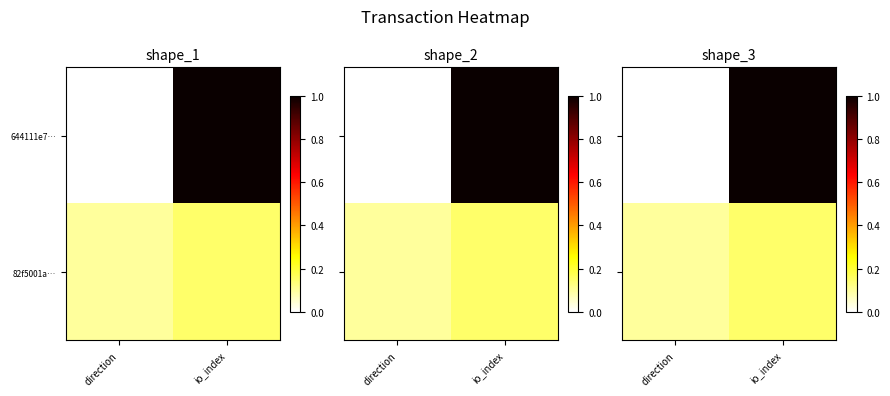

List the series in order of their peak value, highest first.

644111e7…, 82f5001a…